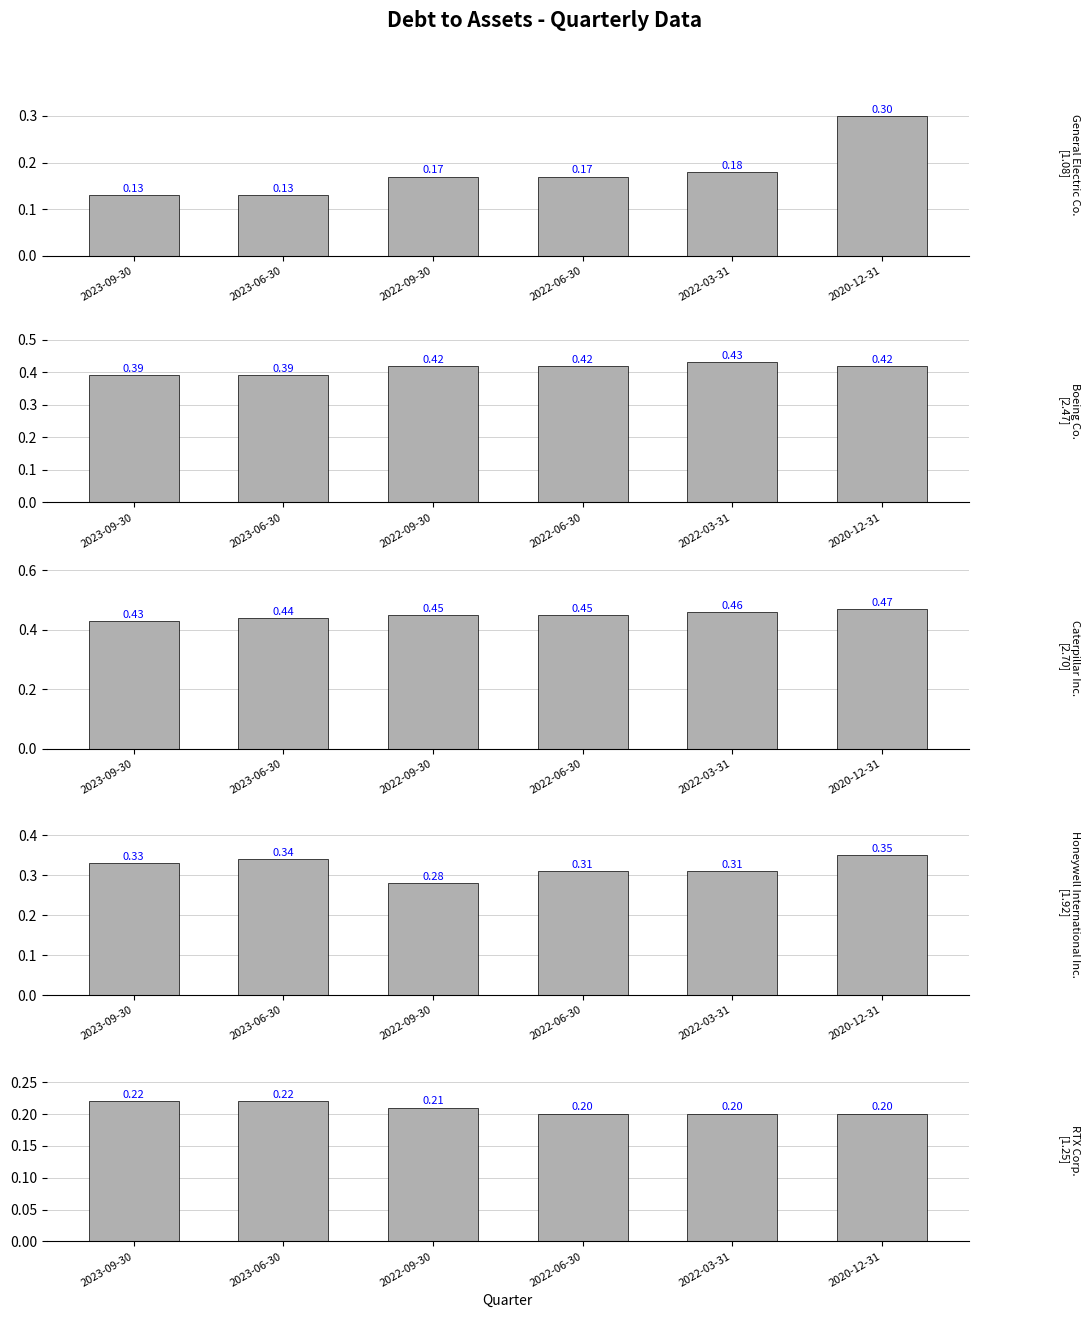

Reading right to left, transcribe all the data shown in this chart.

General Electric Co.: 0.3	0.2	0.2	0.2	0.1	0.1
Boeing Co.: 0.4	0.4	0.4	0.4	0.4	0.4
Caterpillar Inc.: 0.5	0.5	0.5	0.5	0.4	0.4
Honeywell International Inc.: 0.3	0.3	0.3	0.3	0.3	0.3
RTX Corp.: 0.2	0.2	0.2	0.2	0.2	0.2